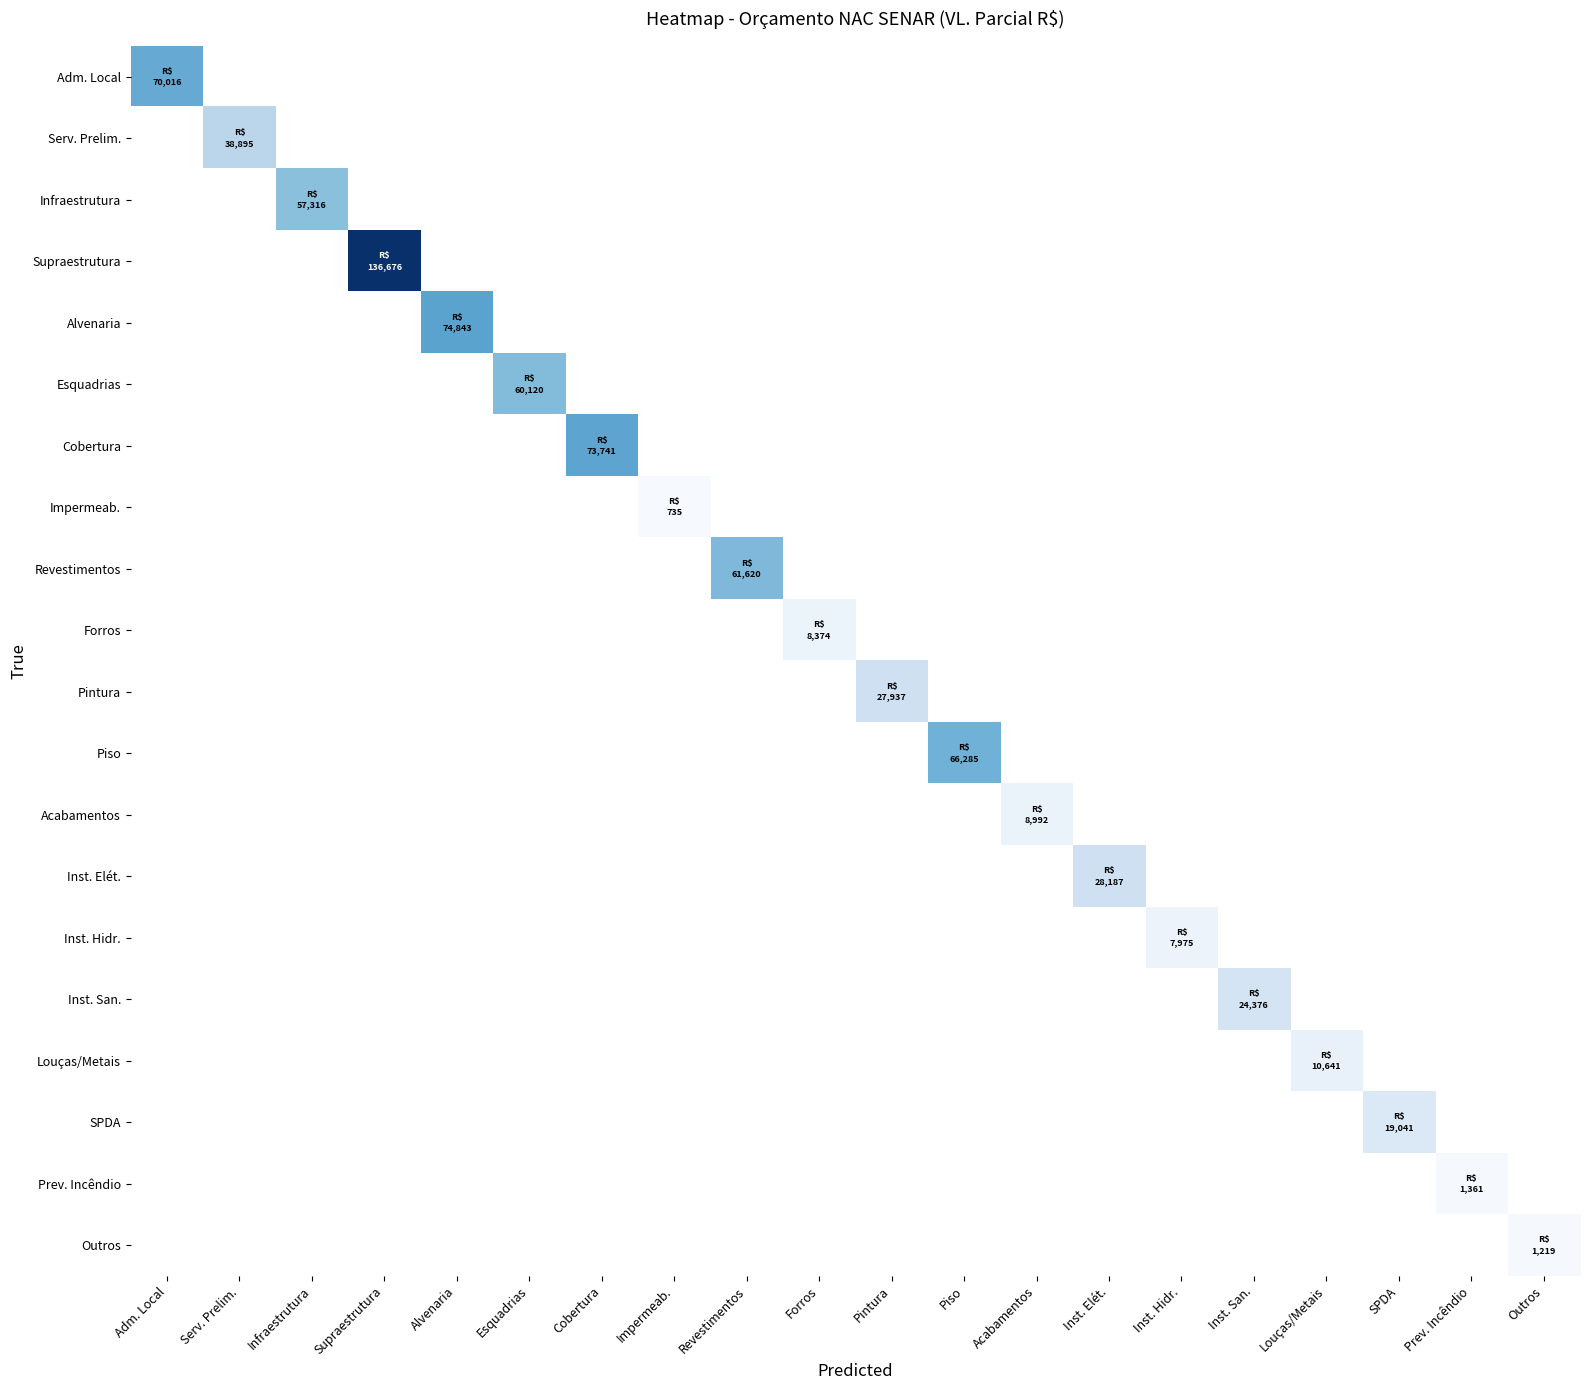

What is the total value across all series at Adm. Local?

70016.2